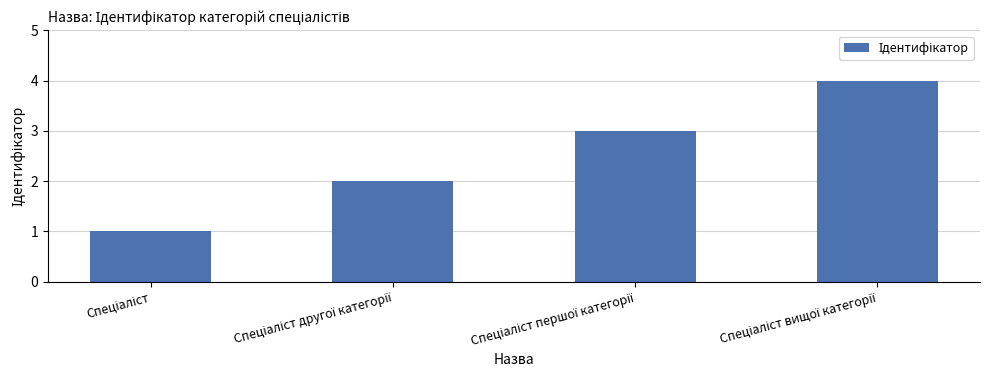

What is the sum of all values?

10